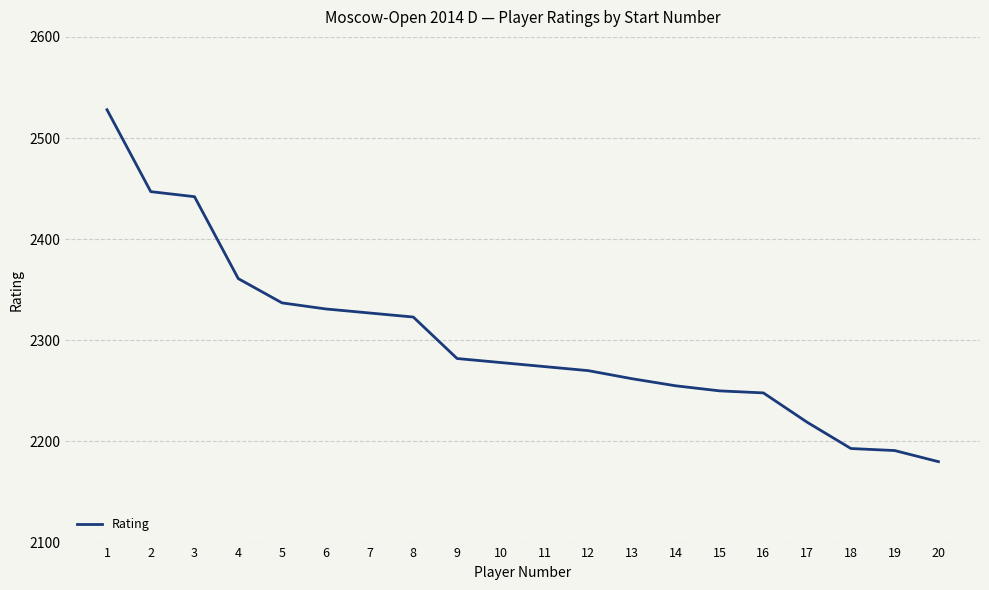

What is the ratio of the value at 19 to the value at 4?

0.9